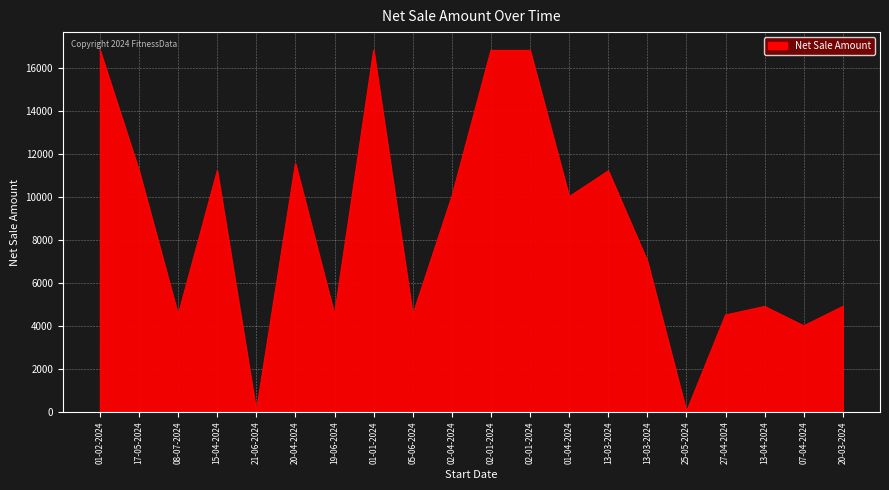

How many lines are shown in the chart?

1